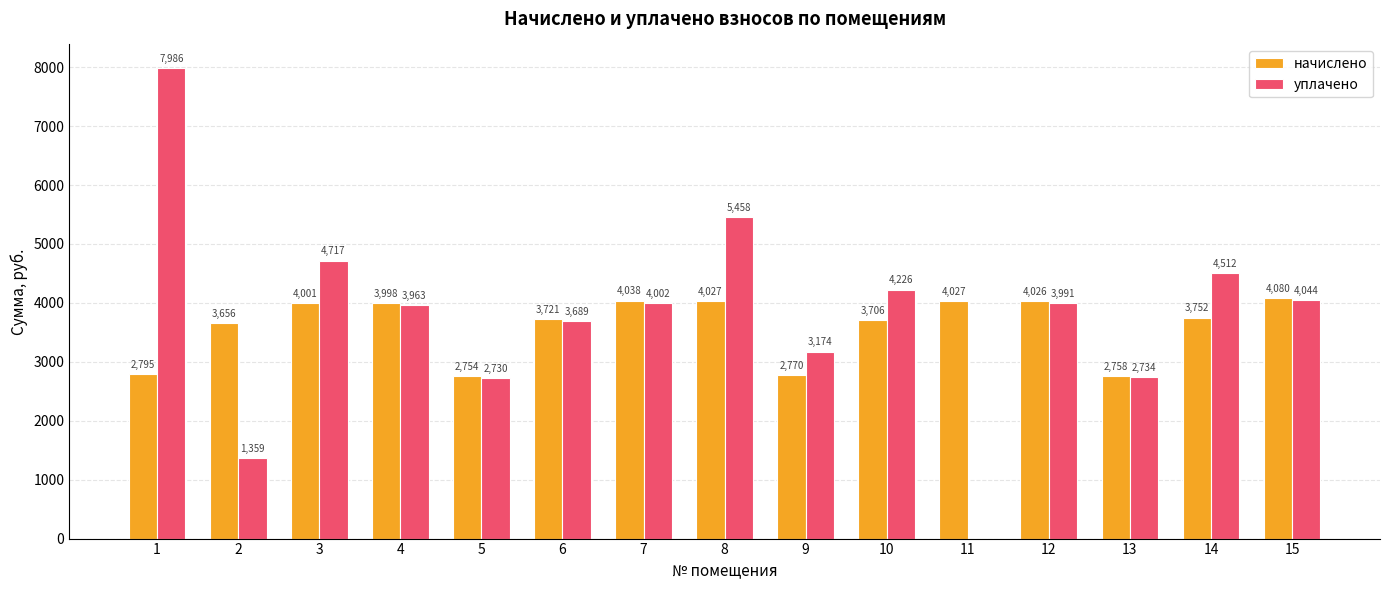

The уплачено series shows 4356.4 at 13. True or false?

False